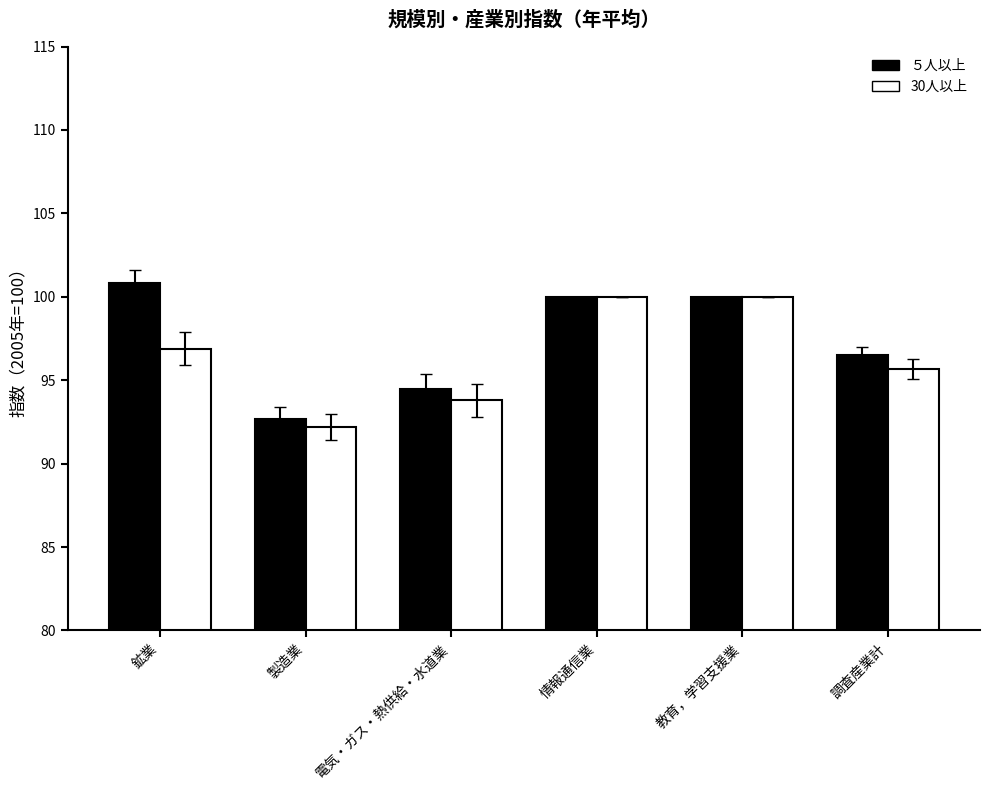

Is the value of 30人以上 at 電気・ガス・熱供給・水道業 greater than the value of ５人以上 at 調査産業計?

No